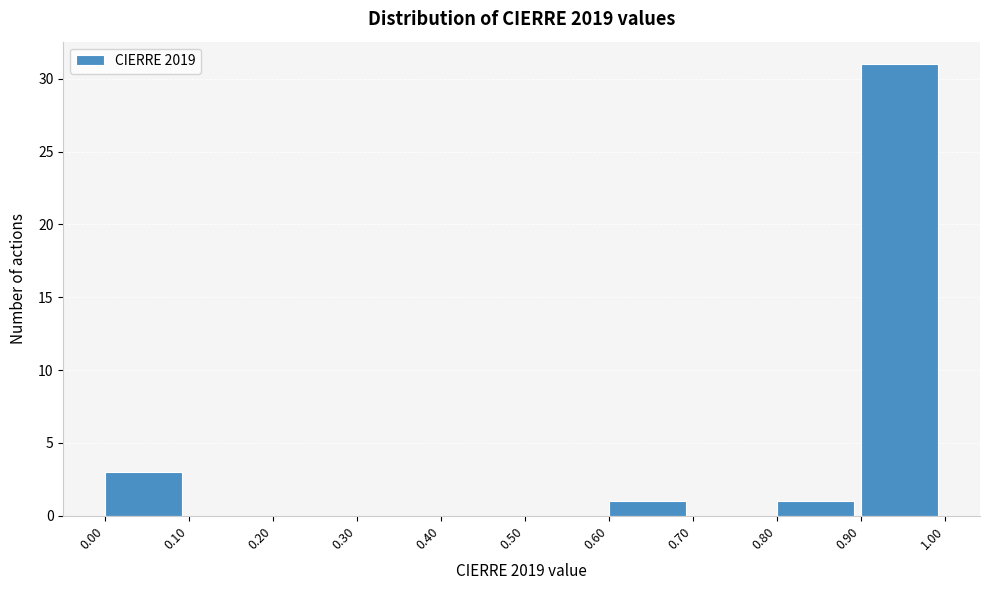

Reading left to right, list every bar in this chart as the range it spans on the x-axis followed by its height. The values are not printed on the chart, so give them approximately, as read against the axis.

0.00 to 0.10: 3
0.10 to 0.20: 0
0.20 to 0.30: 0
0.30 to 0.40: 0
0.40 to 0.50: 0
0.50 to 0.60: 0
0.60 to 0.70: 1
0.70 to 0.80: 0
0.80 to 0.90: 1
0.90 to 1.00: 31